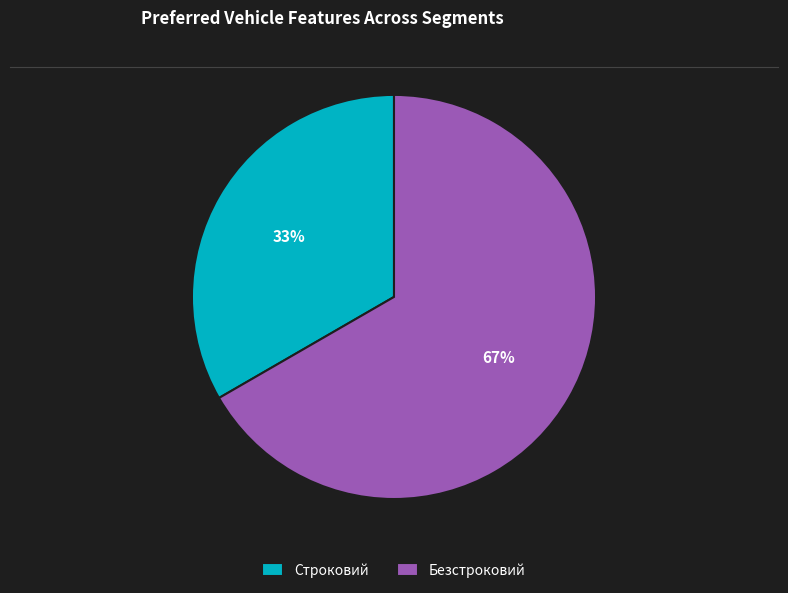

What is the ratio of the value at Безстроковий to the value at Строковий?

2.0